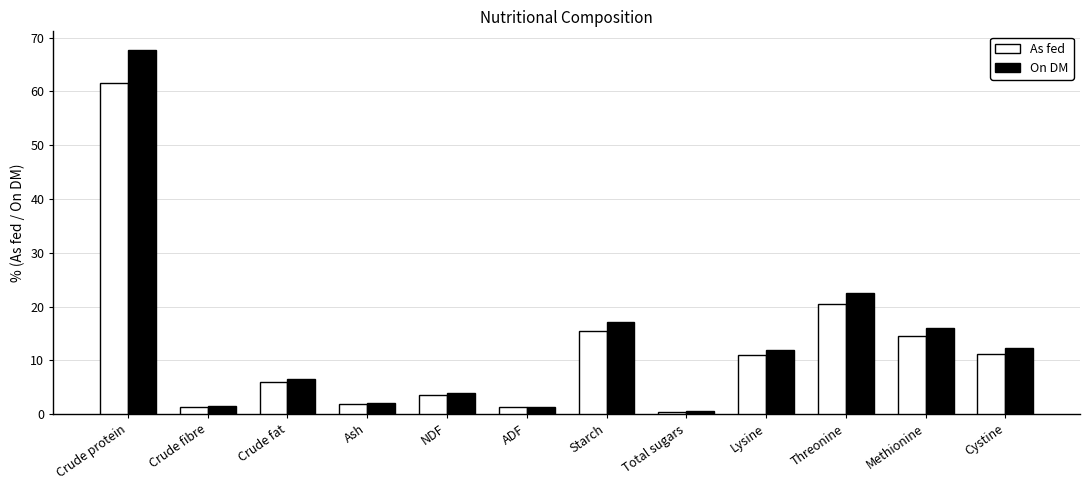

Count the number of categories in the chart.

12